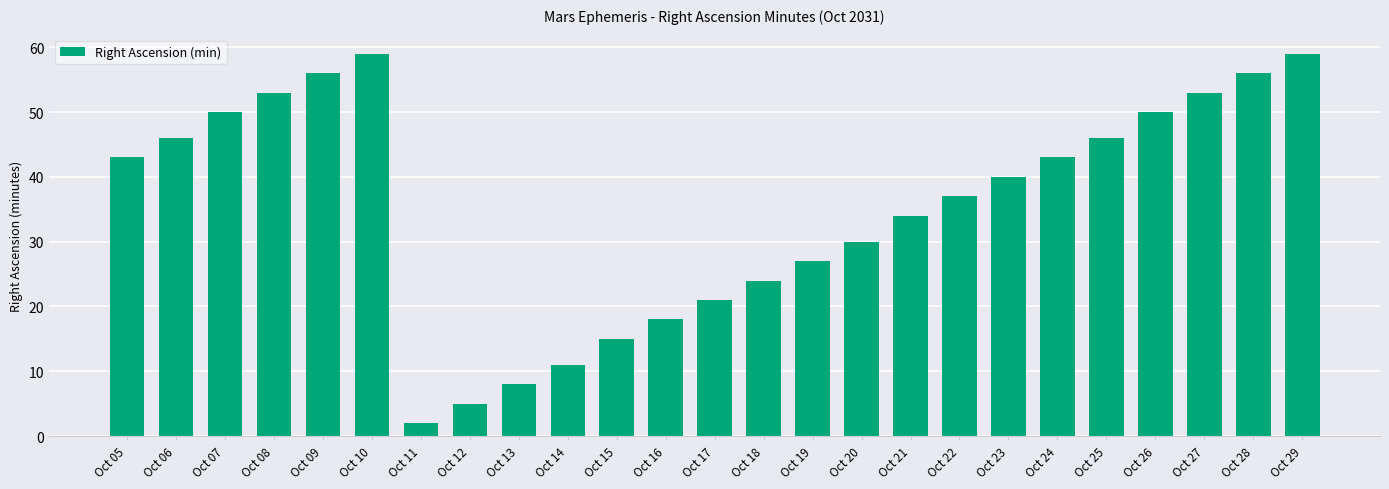

How many values are below 40?

12